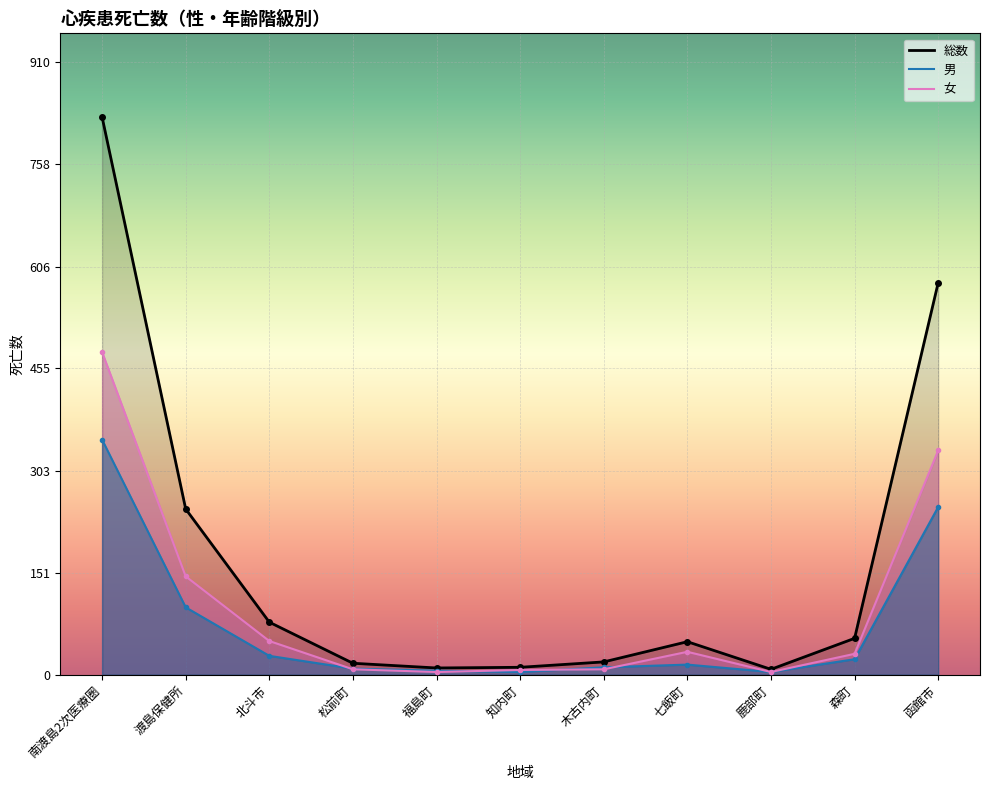

What is the average value of the 女 series?

100